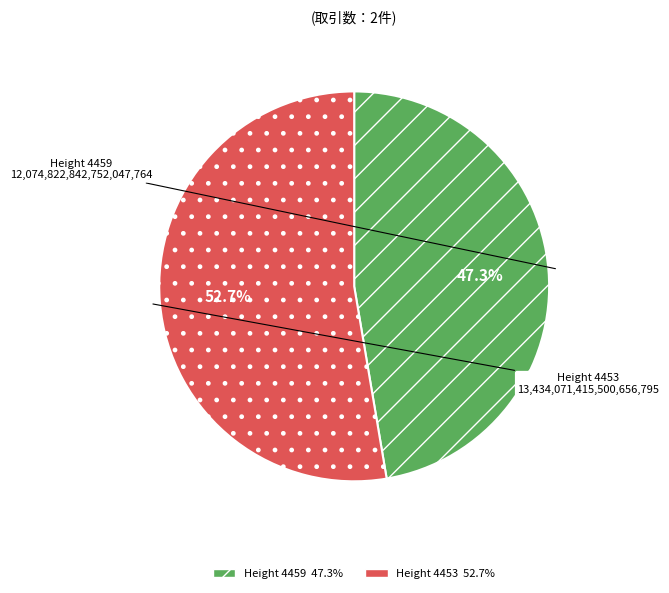

Which has a higher value, Height 4459 or Height 4453?

Height 4453